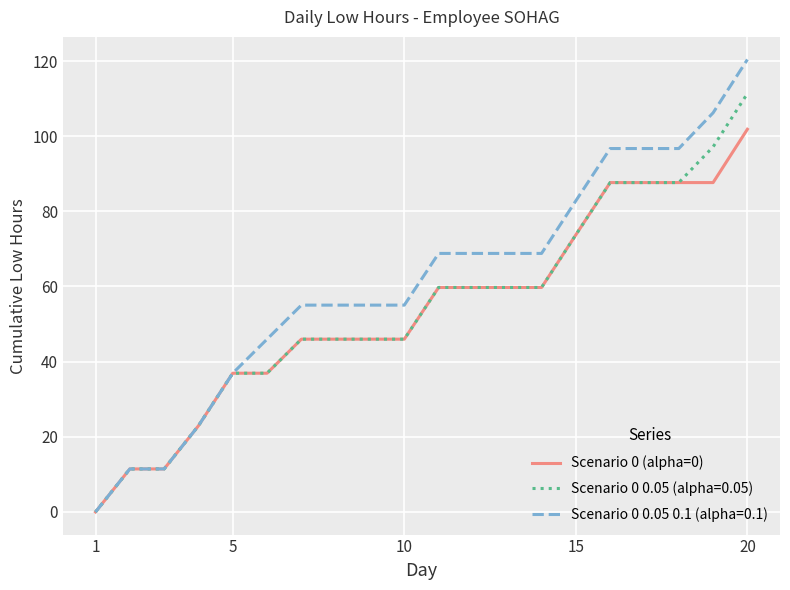

What is the maximum value for Scenario 0 0.05 (alpha=0.05)?

111.3